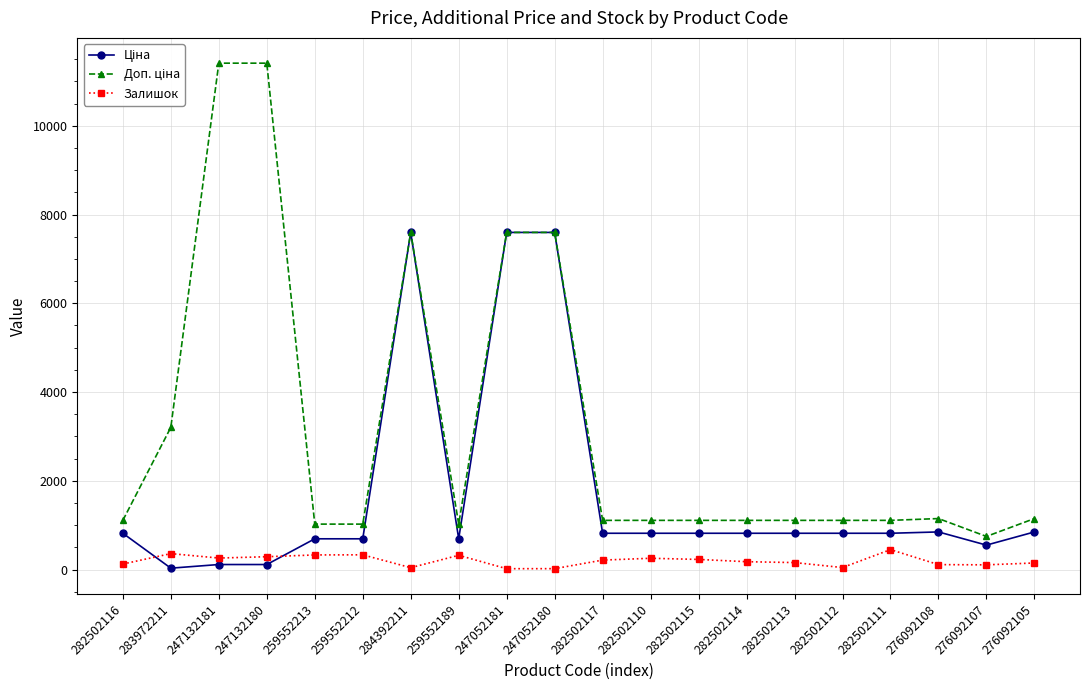

At how many categories does at least one series exceed 4893?

5